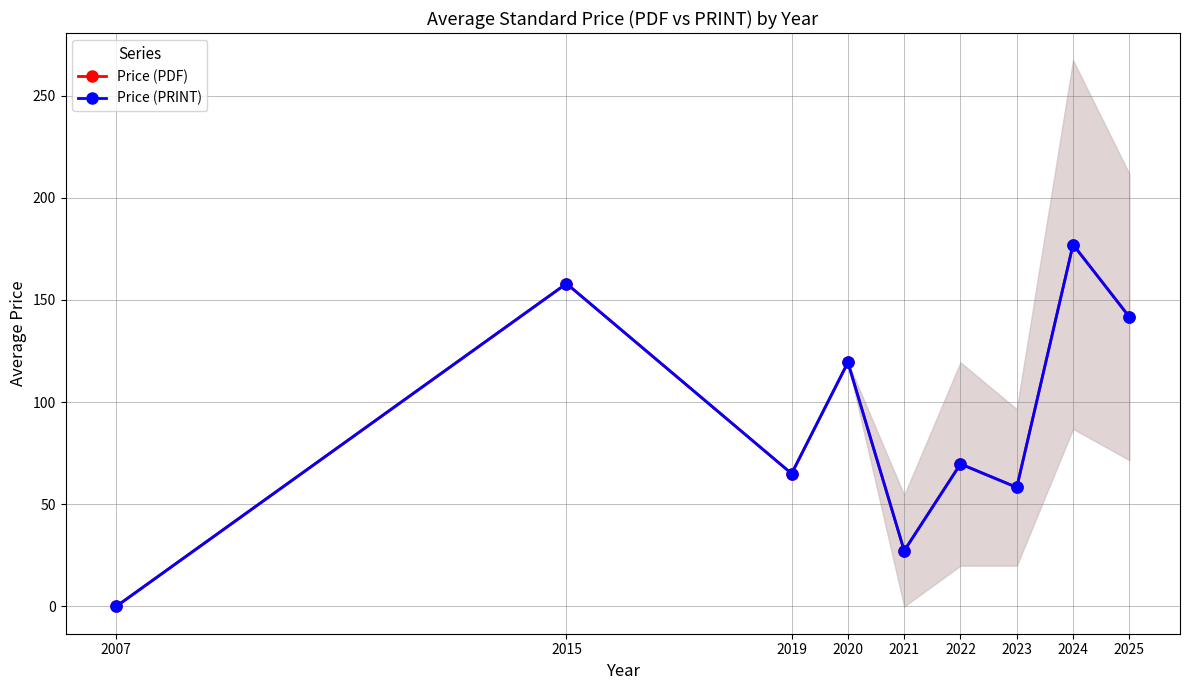

The value of Price (PRINT) at 2023 is 23.2. True or false?

False